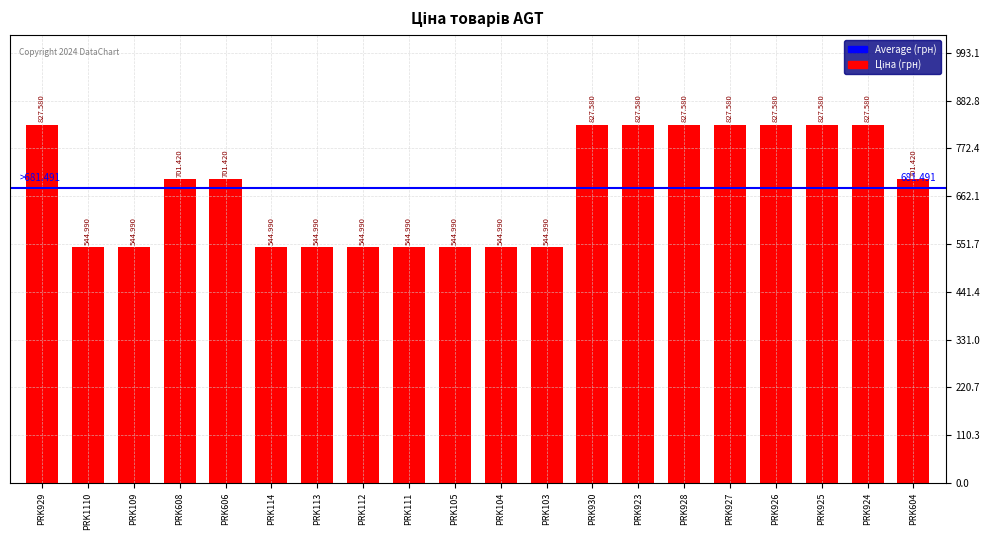

How many bars are there in total?

20